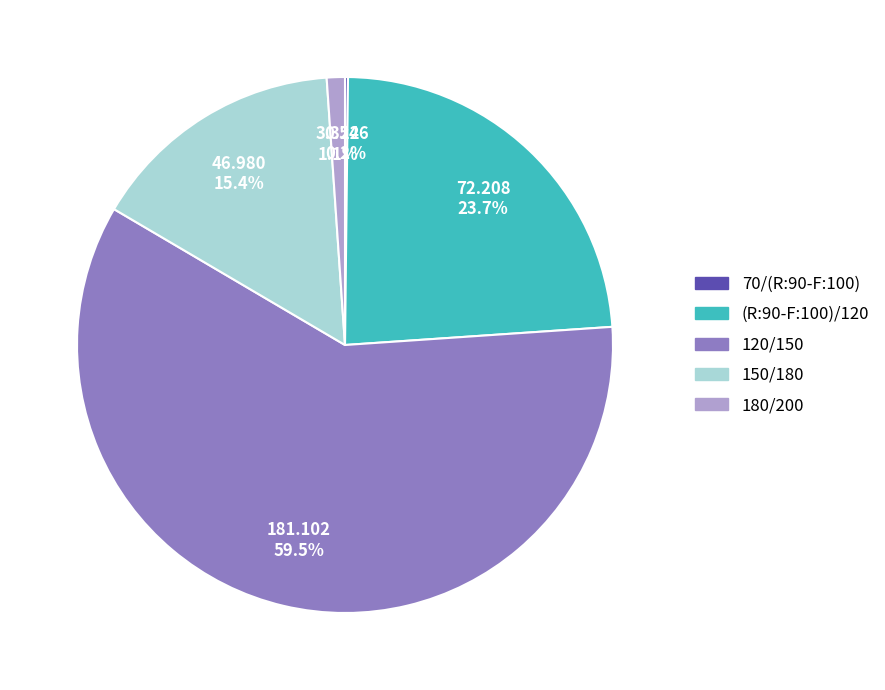

Which category has the biggest portion of the pie?

120/150